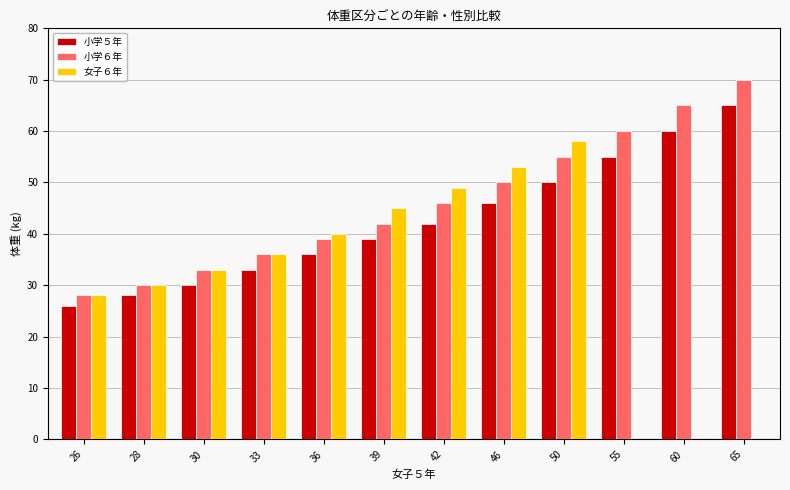

Which category has the highest value in the 女子６年 series?

50